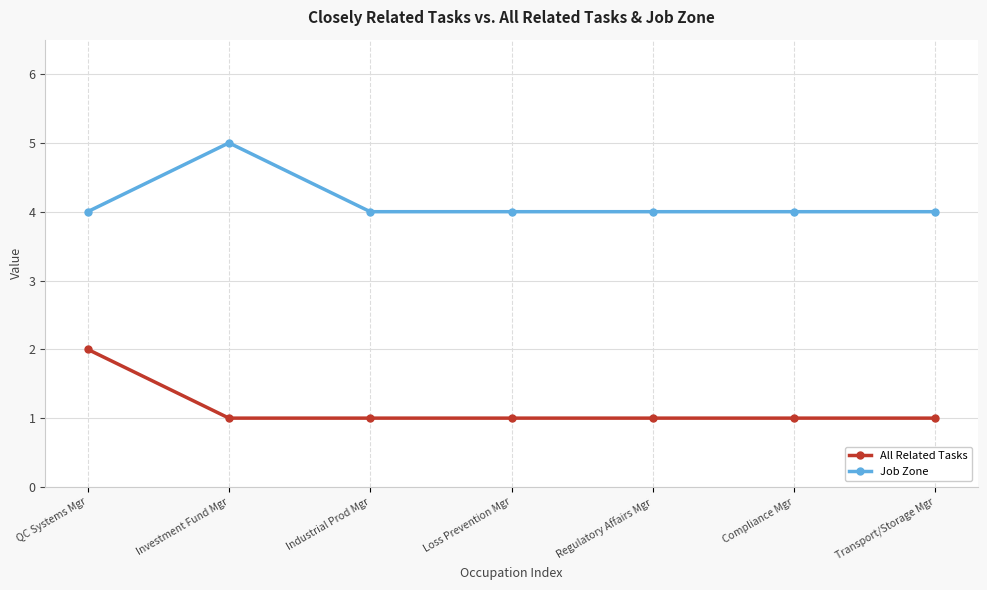

What is the difference between the highest and lowest values at Compliance Mgr?

3